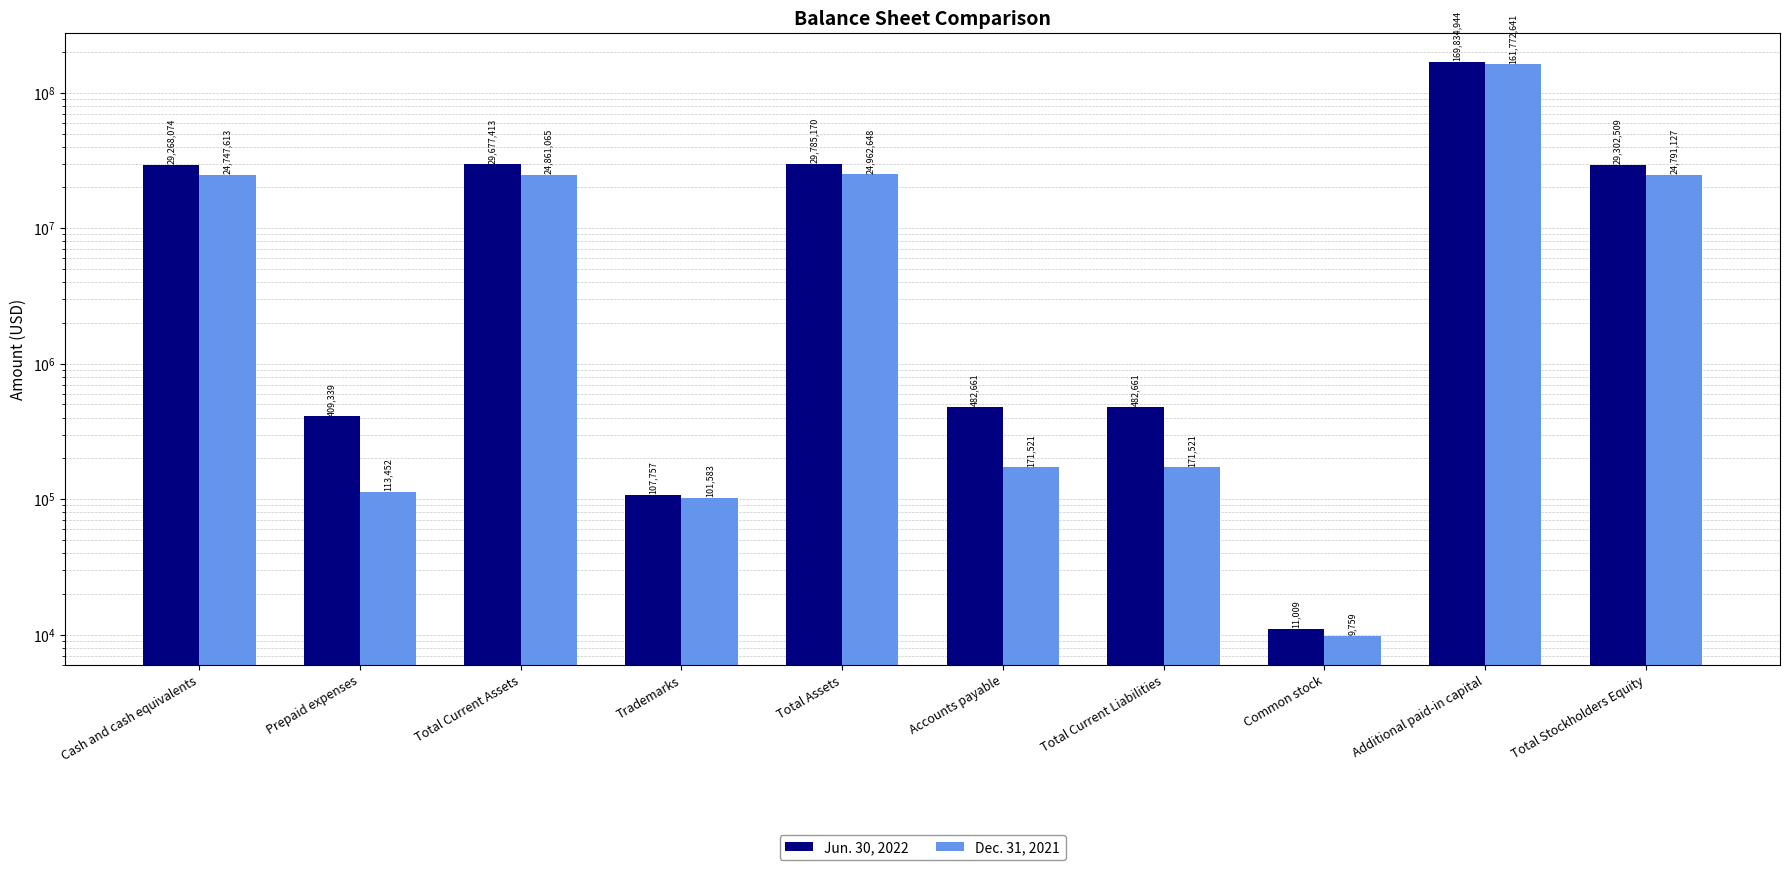

Which series has the widest spread of values?

Jun. 30, 2022